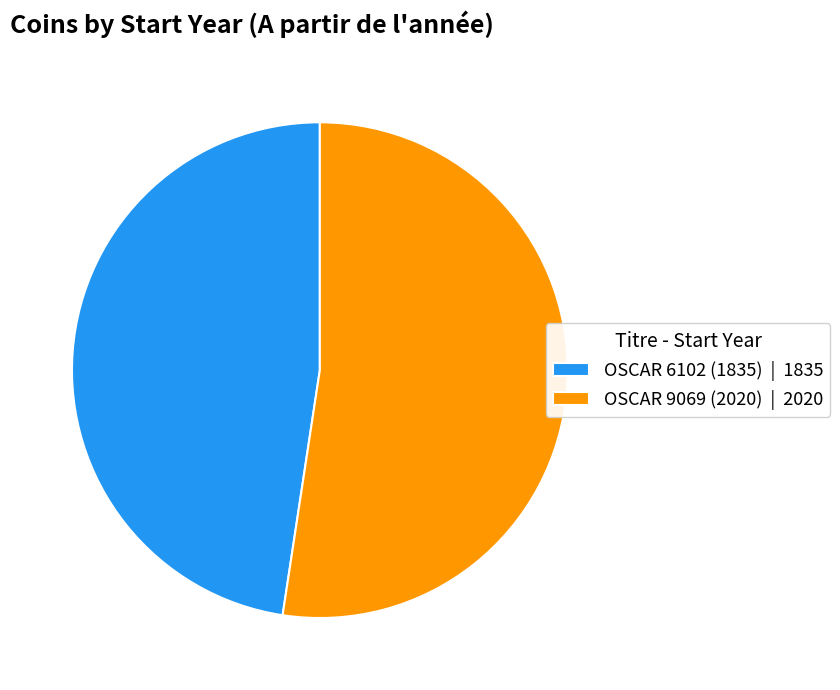

True or false: OSCAR 9069 (2020) accounts for 67% of the total.

False